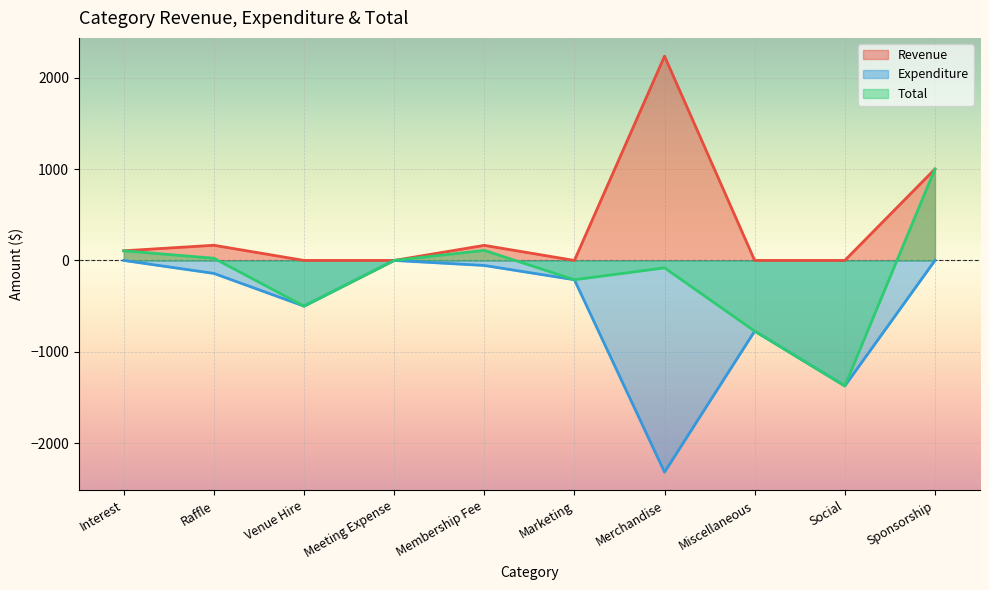

Count the number of data series in this chart.

3